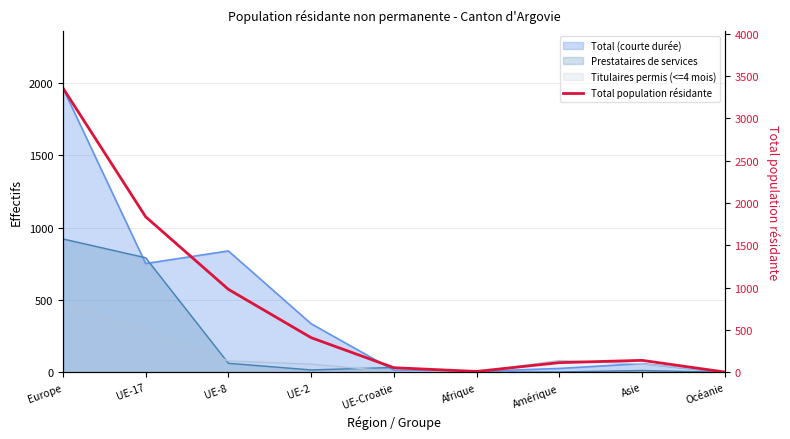

At which category does the chart reach its minimum across all series?

Océanie